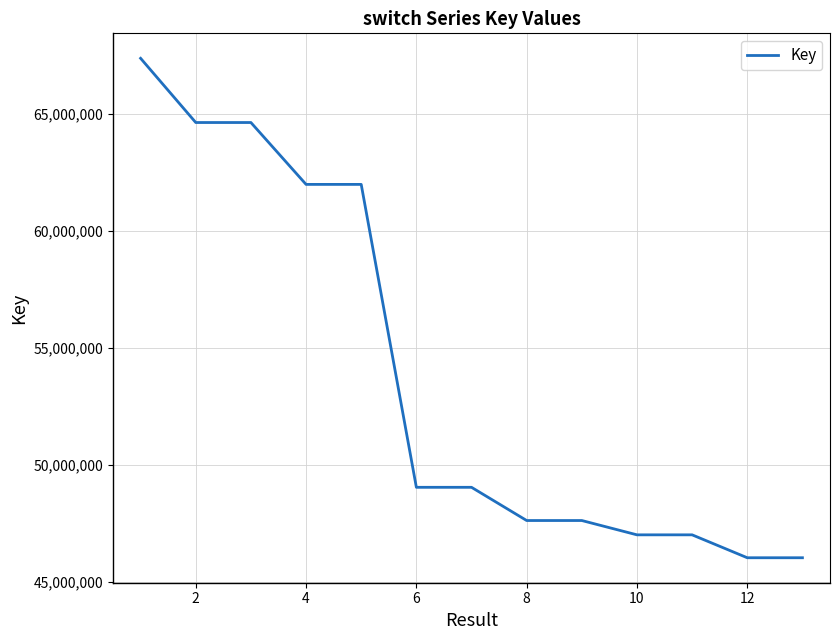

What is the smallest value displayed?

46043574